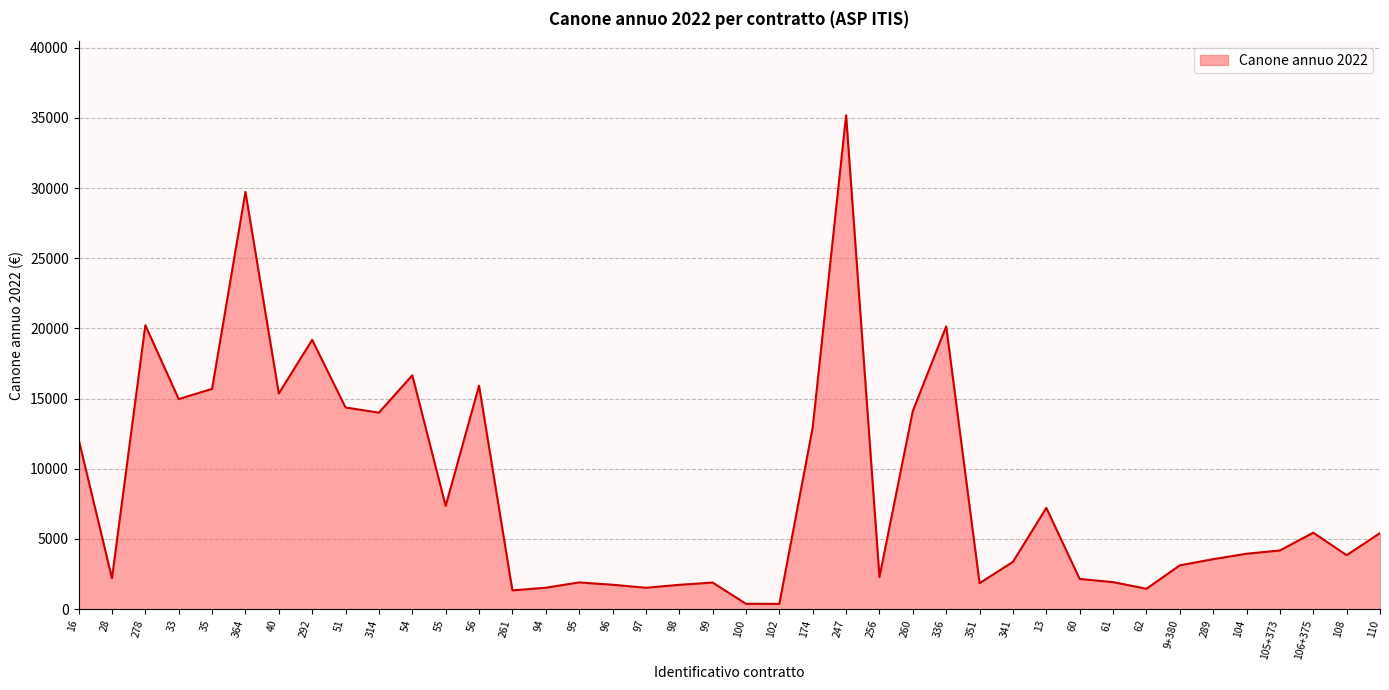

Between 341 and 314, which is larger?

314